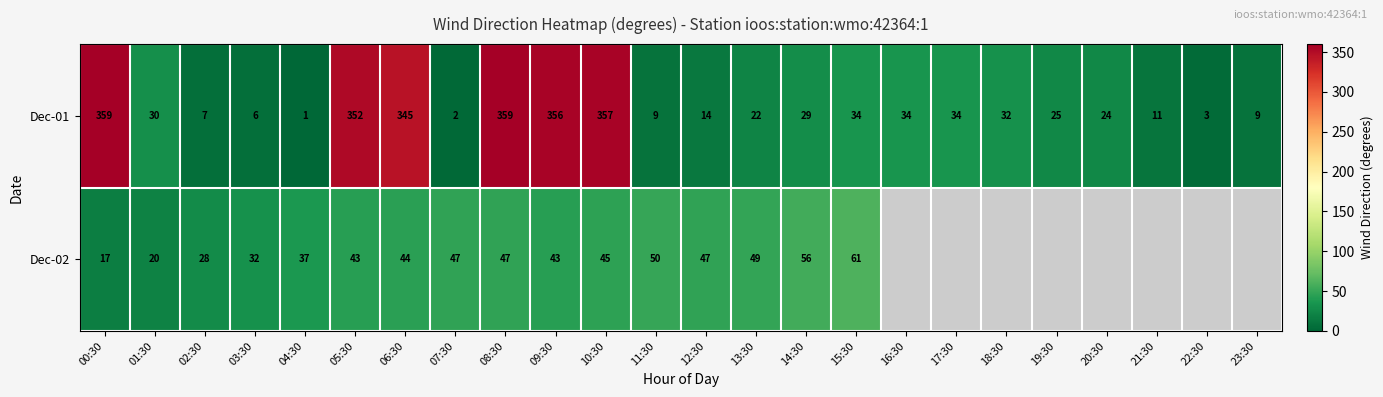

What is the difference between the Dec-01 values at 01:30 and 06:30?

315